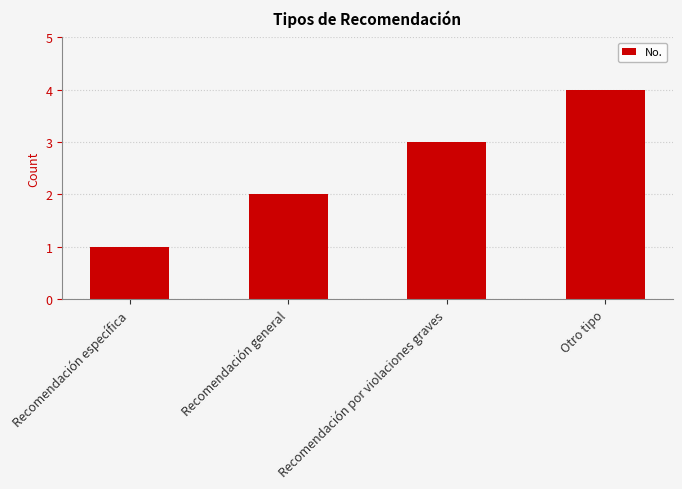

List the labels in order of value, largest first.

Otro tipo, Recomendación por violaciones graves, Recomendación general, Recomendación específica